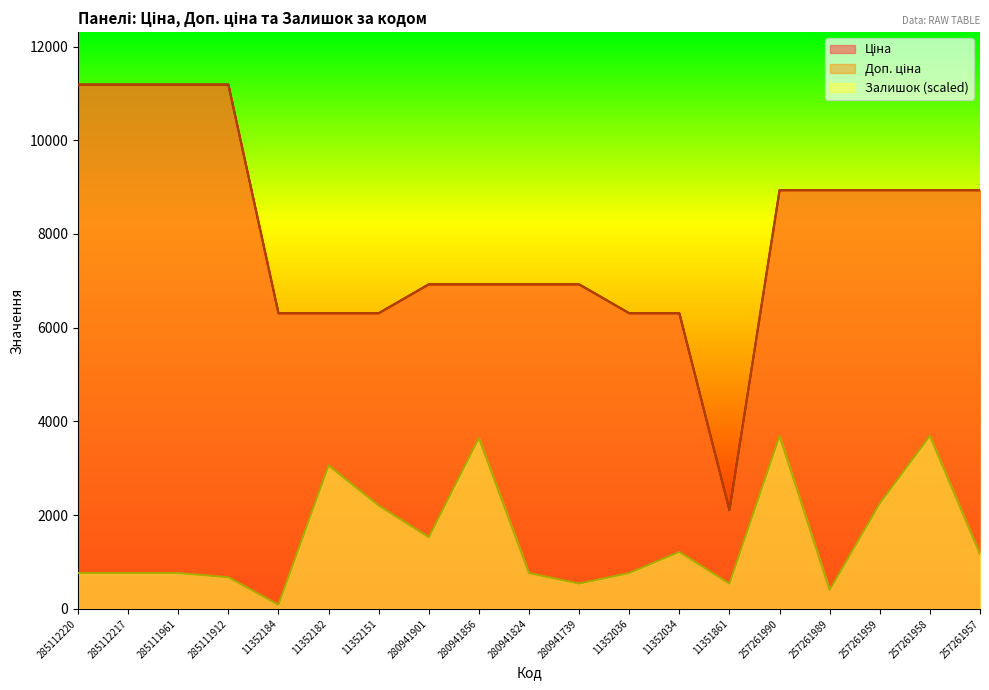

Is the value of Доп. ціна at 257261990 greater than the value of Залишок at 280941824?

Yes